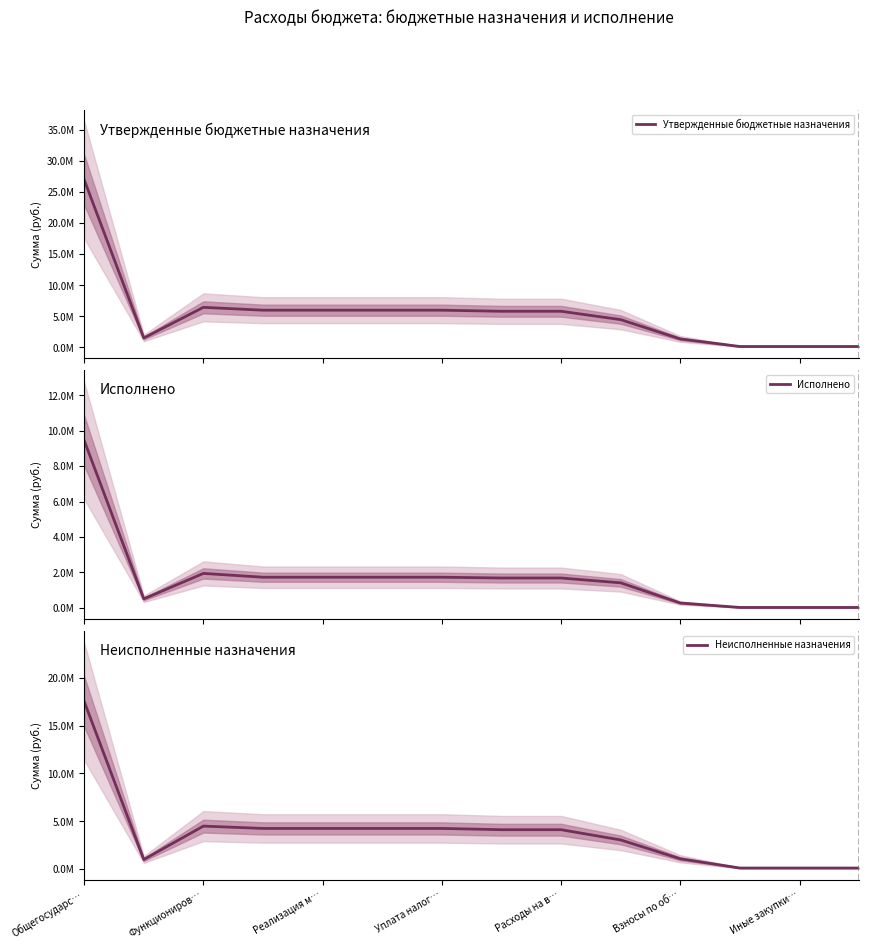

Reading left to right, extract all data points from this chart.

Утвержденные бюджетные назначения: 27002400.0	1498900.0	6433700.0	5974700.0	5974700.0	5974700.0	5974700.0	5798700.0	5798700.0	4453700.0	1345000.0	126000.0	126000.0	126000.0
Исполнено: 9453146.5	504251.9	1942233.4	1727248.4	1727248.4	1727248.4	1727248.4	1682908.1	1682908.1	1410733.8	272174.3	20840.3	20840.3	20840.3
Неисполненные назначения: 17549253.5	994648.1	4491466.6	4247451.6	4247451.6	4247451.6	4247451.6	4115791.9	4115791.9	3042966.2	1072825.6	105159.7	105159.7	105159.7